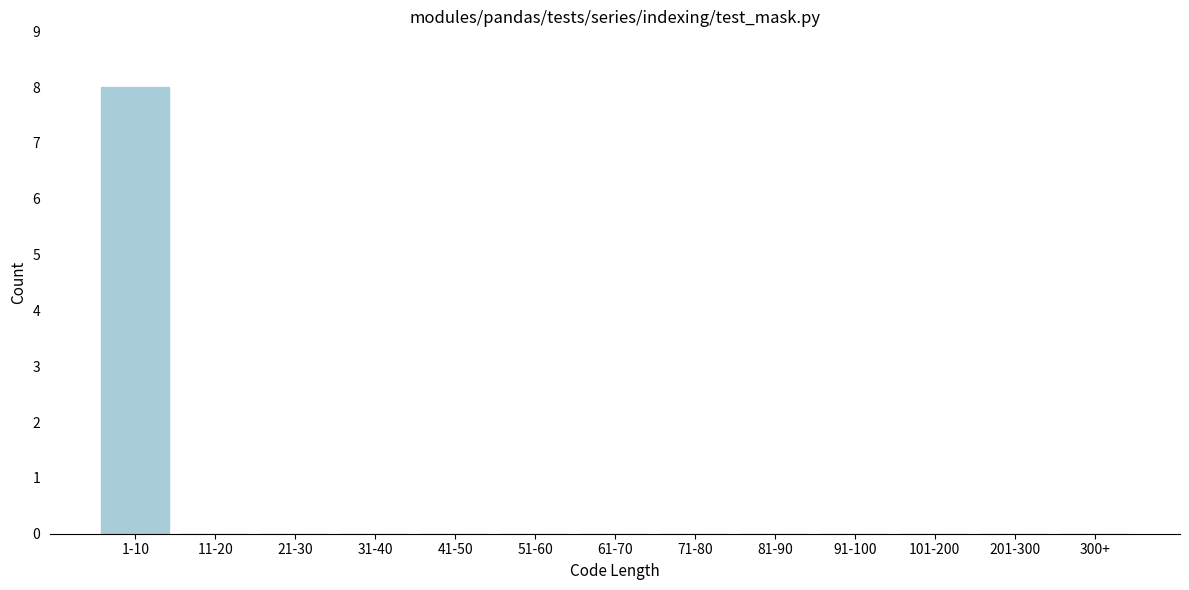

Reading right to left, list all the values displayed in this chart.

300+=0	201-300=0	101-200=0	91-100=0	81-90=0	71-80=0	61-70=0	51-60=0	41-50=0	31-40=0	21-30=0	11-20=0	1-10=8